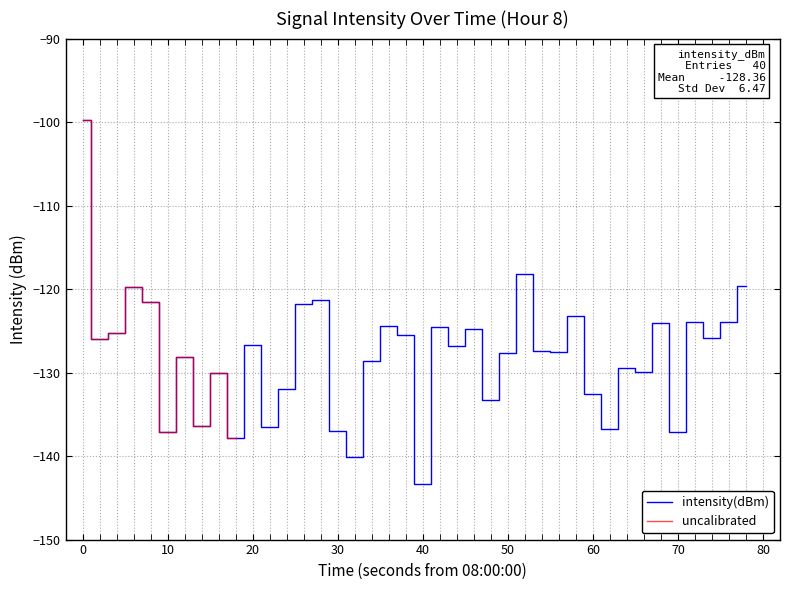

What is the value of the 35th point from the left?

-124.1